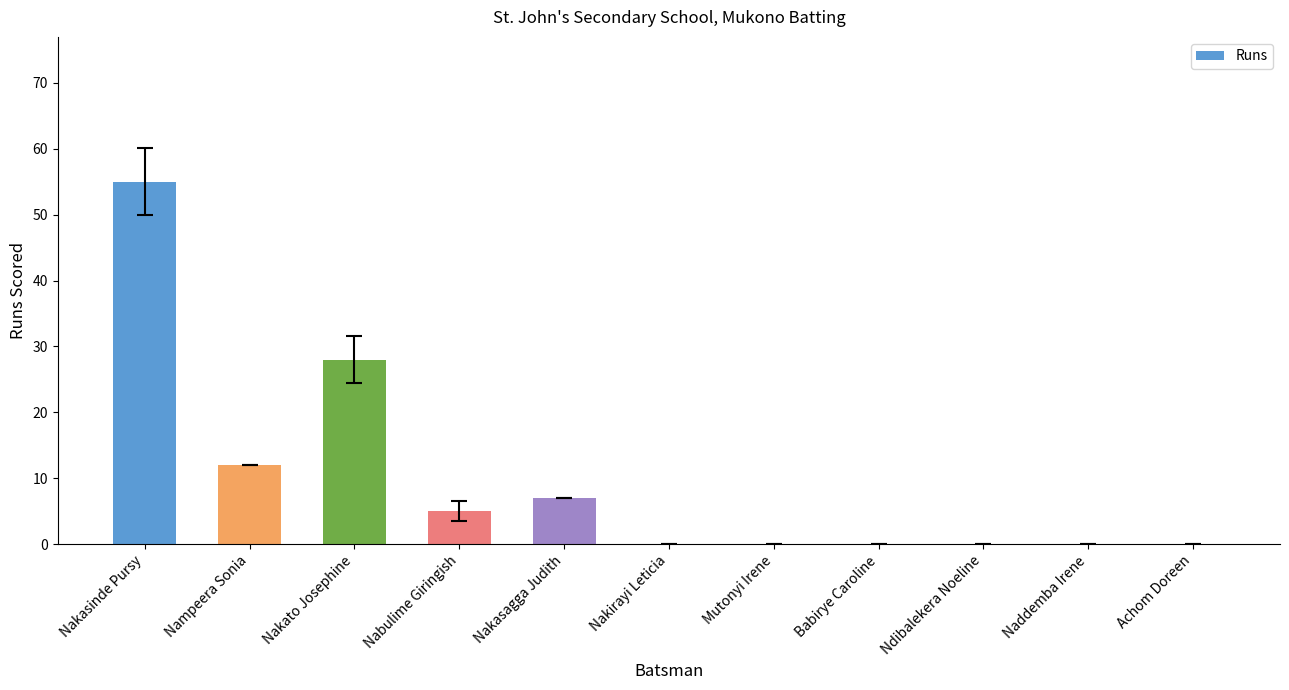

Where is the data nearest to the value 27?

Nakato Josephine